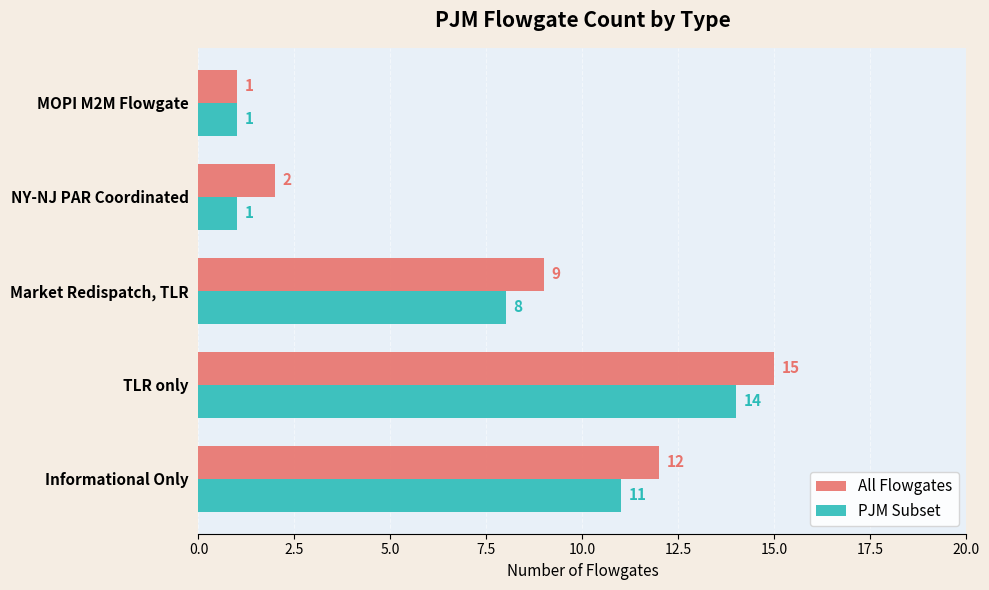

At which category is the sum across all series the highest?

TLR only